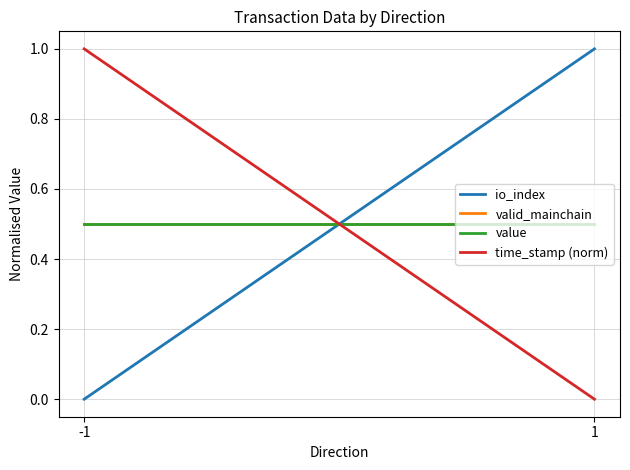

Reading right to left, list all the values displayed in this chart.

io_index: 1.0	0.0
valid_mainchain: 0.5	0.5
value: 0.5	0.5
time_stamp (norm): 0.0	1.0